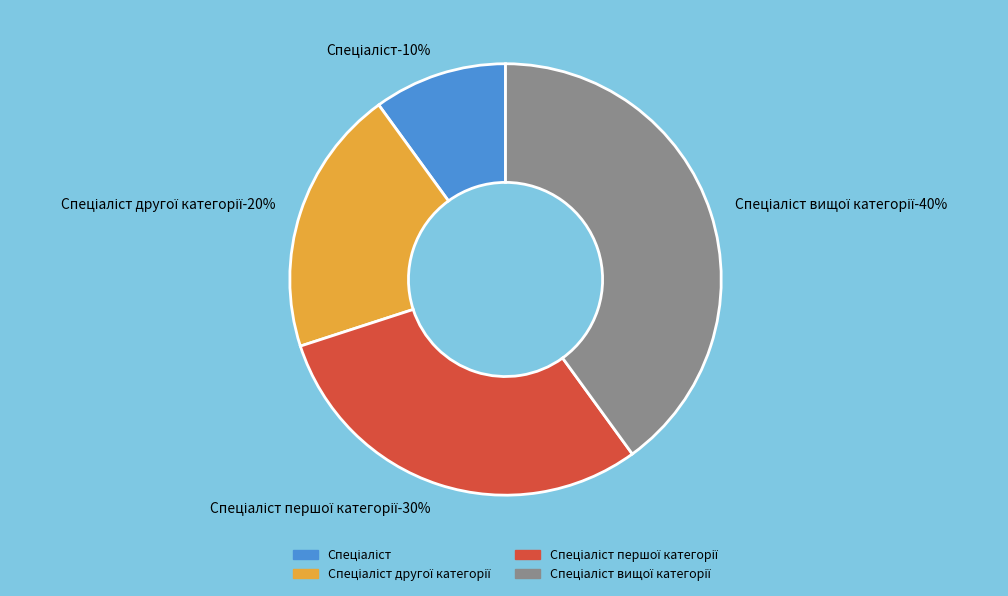

To the nearest percent, what is the difference between the largest and smallest slice percentages?

30%